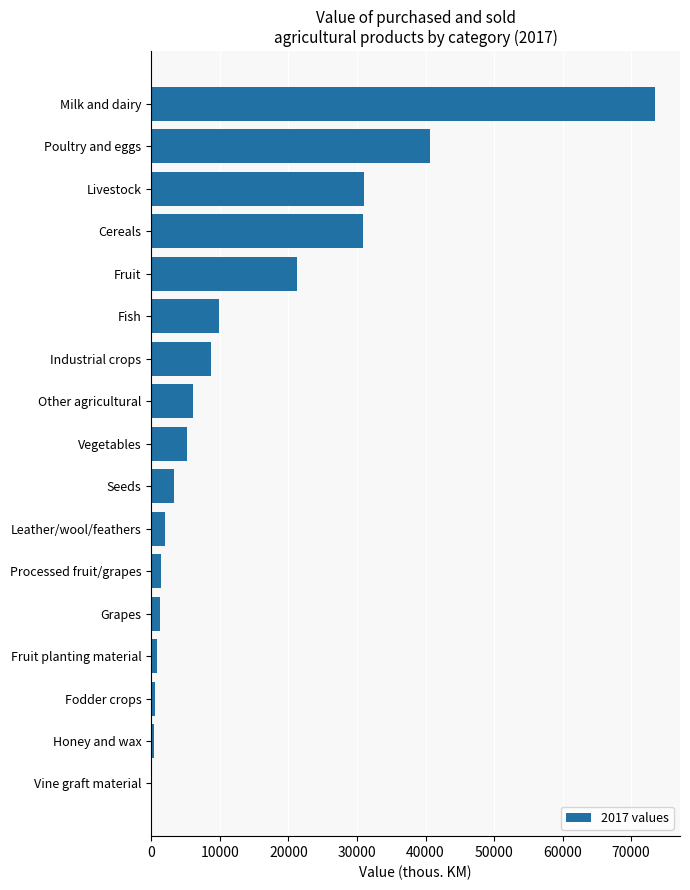

Between Livestock and Processed fruit/grapes, which is larger?

Livestock